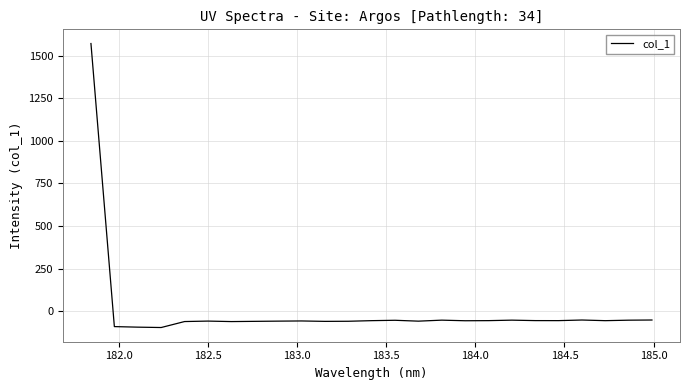

What is the greatest value displayed?

1571.9